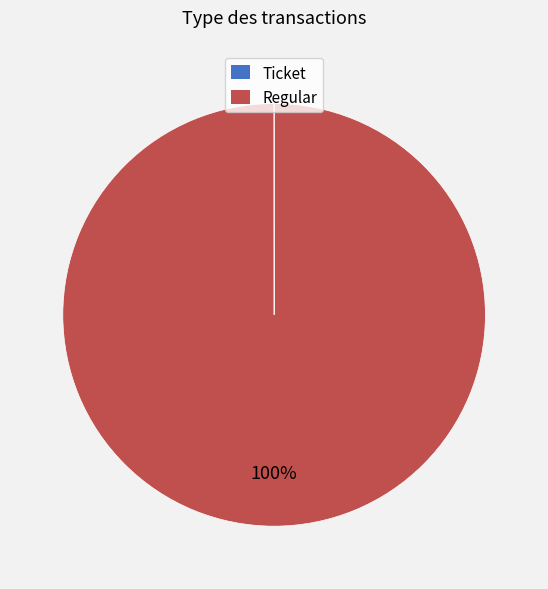

To the nearest percent, what is the average slice percentage?

50%